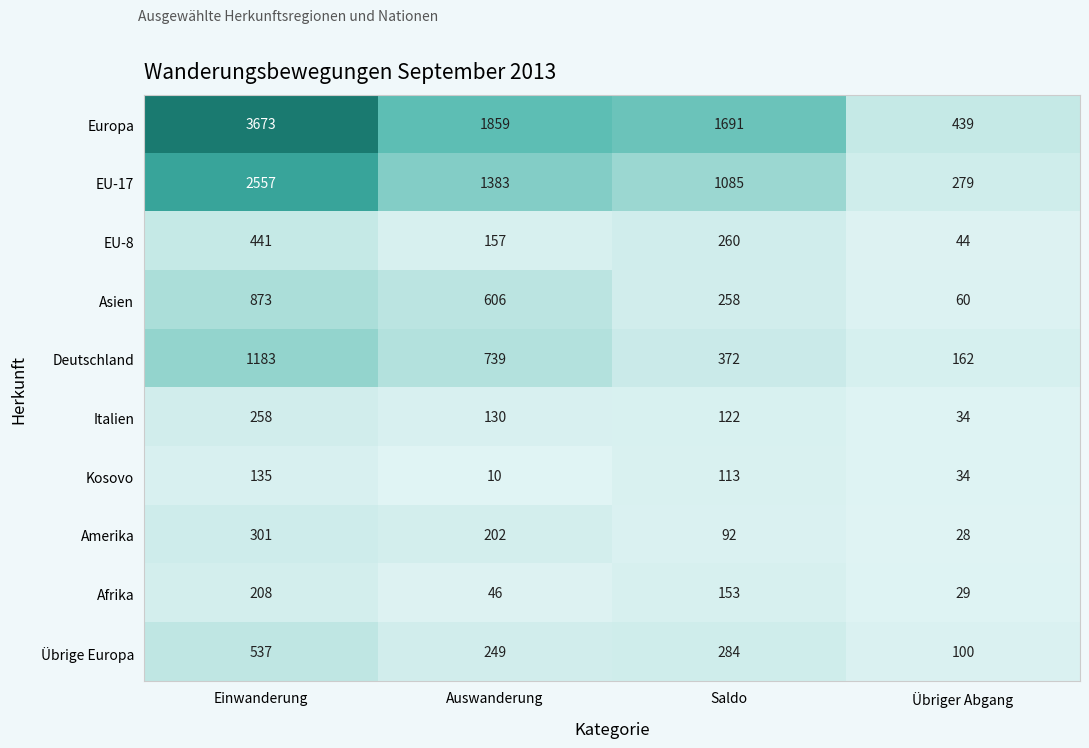

What is the spread (max minus min) of values at Einwanderung?

3538